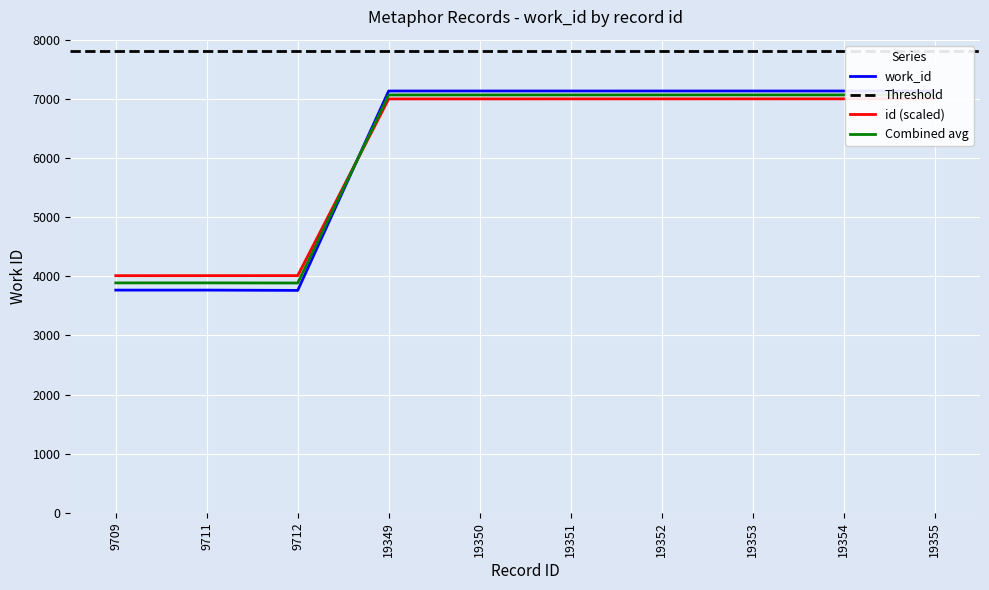

What is the approximate value at 19354, to the nearest 50?

7150